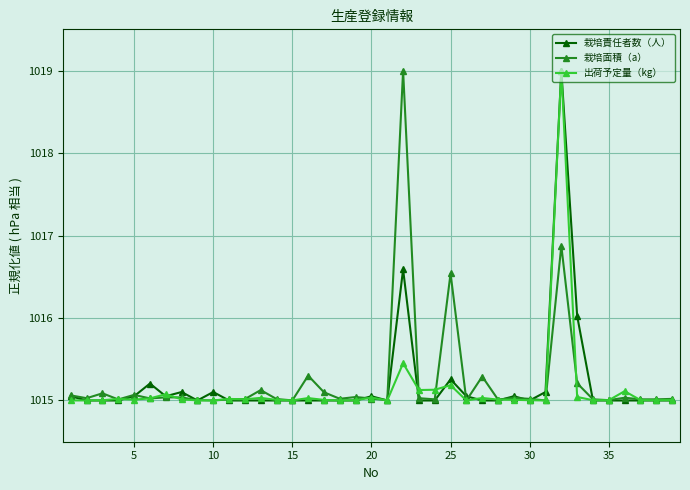

True or false: 栽培面積（a） has more than 1 interior local peaks.

True